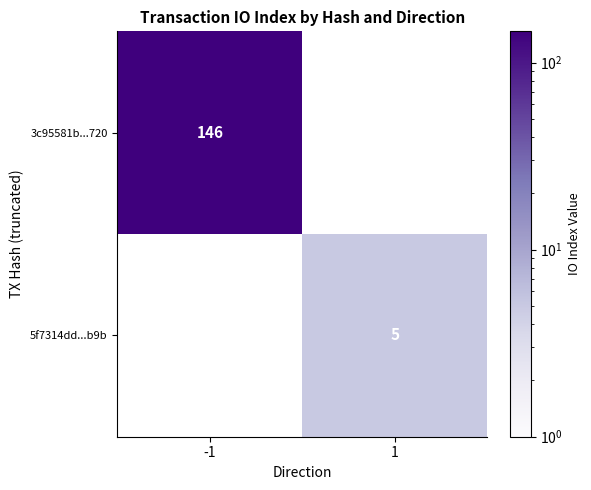

Is the value of 3c95581b...720 at -1 greater than the value of 5f7314dd...b9b at 1?

Yes